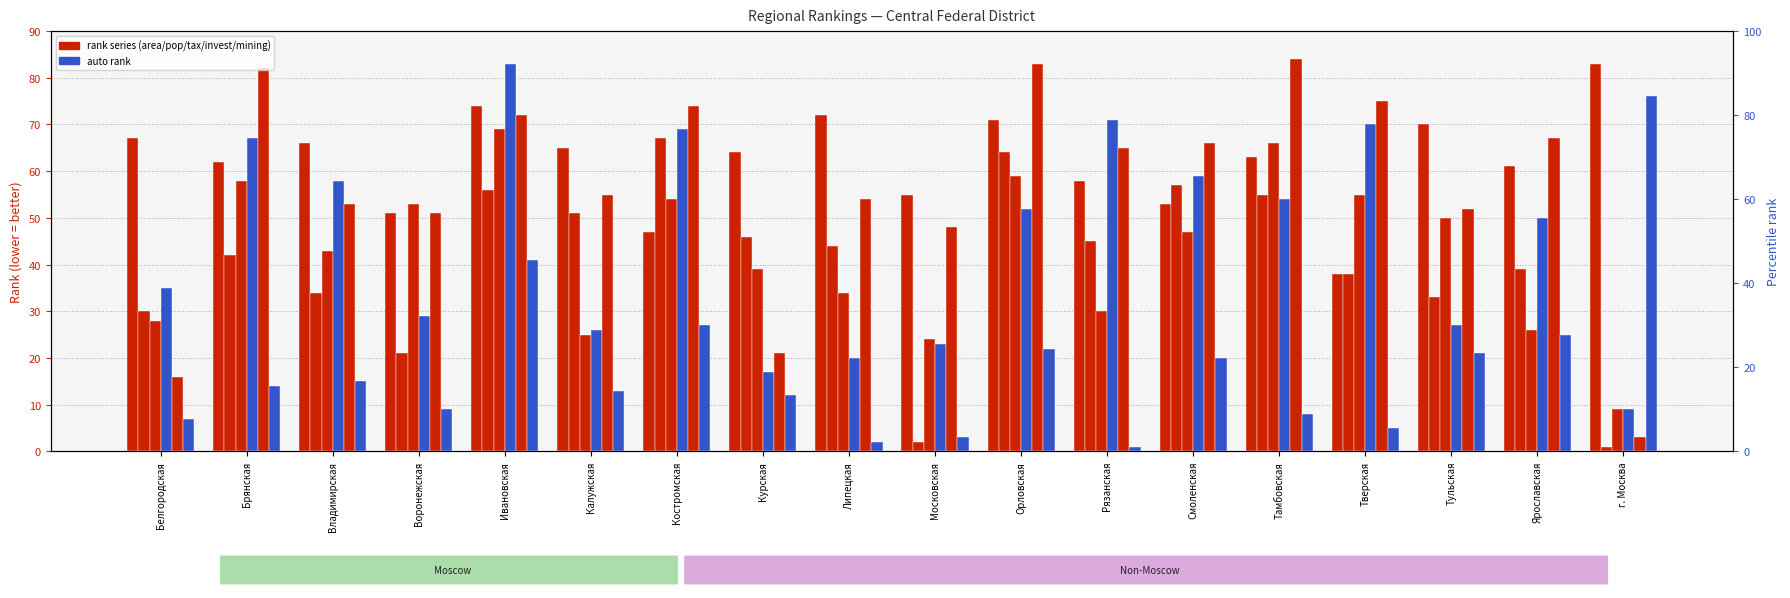

Reading right to left, list all the values displayed in this chart.

col_1 (area rank): 83	61	70	38	63	53	58	71	55	72	64	47	65	74	51	66	62	67
col_2 (population rank): 1	39	33	38	55	57	45	64	2	44	46	67	51	56	21	34	42	30
col_3 (tax rank): 9	26	50	55	66	47	30	59	24	34	39	54	25	69	53	43	58	28
col_5 (investment rank): 9	50	27	70	54	59	71	52	23	20	17	69	26	83	29	58	67	35
col_7 (mining rank): 3	67	52	75	84	66	65	83	48	54	21	74	55	72	51	53	82	16
col_20 (auto rank): 76	25	21	5	8	20	1	22	3	2	12	27	13	41	9	15	14	7